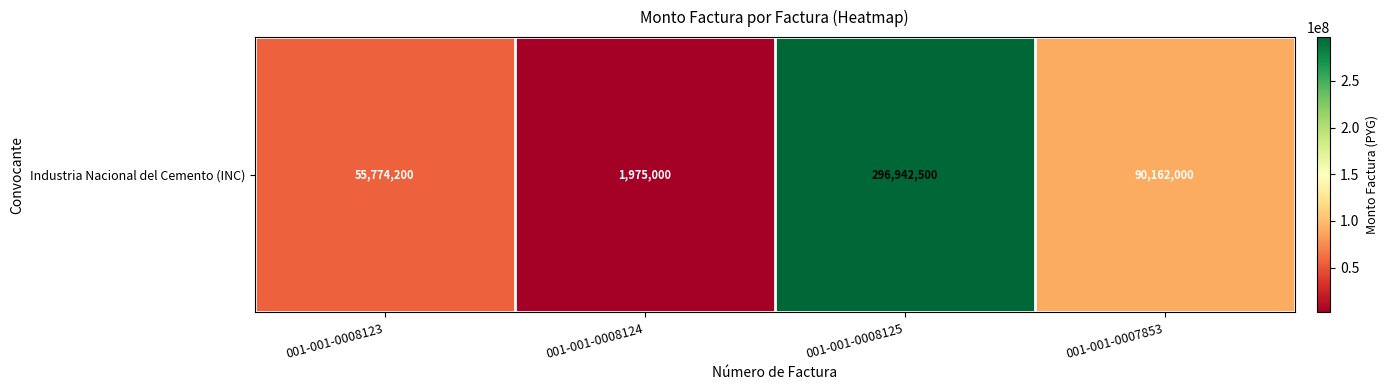

Count the number of values greater than 90162000.

1